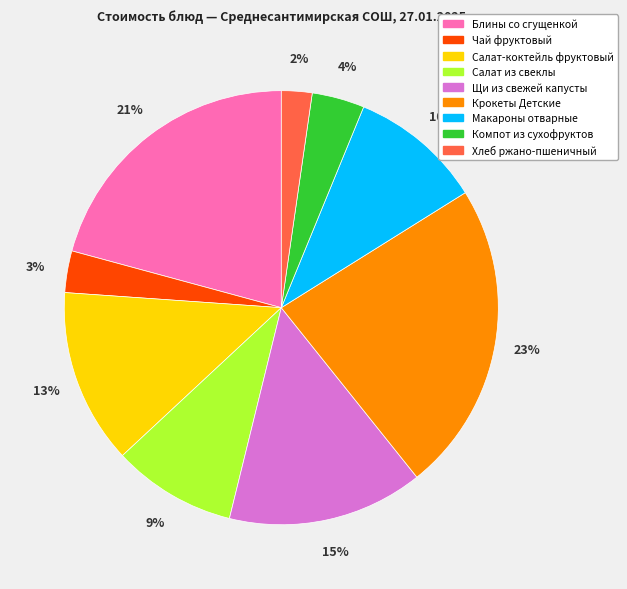

Rank the categories by value from lowest to highest.

Хлеб ржано-пшеничный, Чай фруктовый, Компот из сухофруктов, Салат из свеклы, Макароны отварные, Салат-коктейль фруктовый, Щи из свежей капусты, Блины со сгущенкой, Крокеты Детские